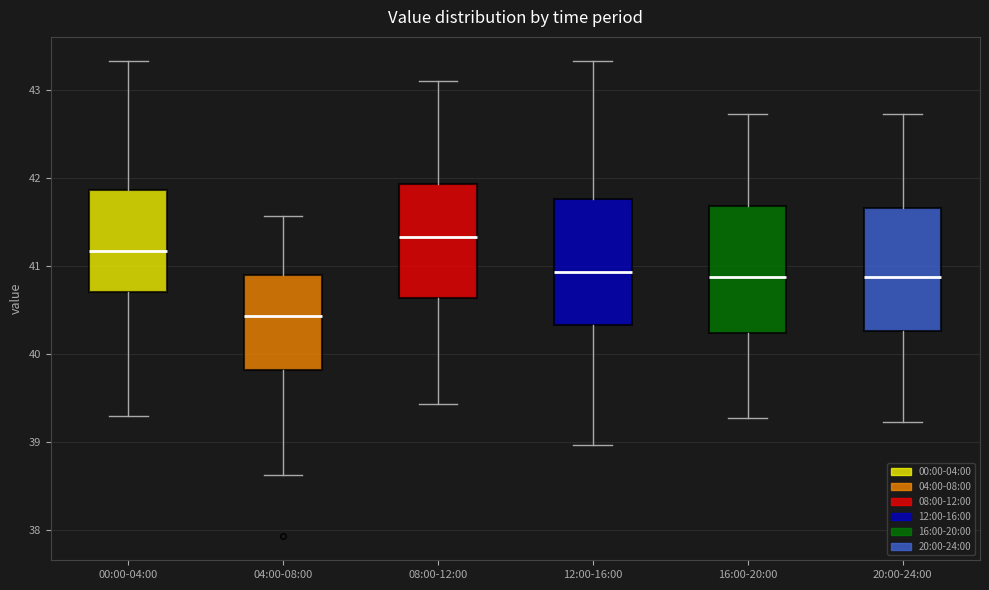

Reading left to right, transcribe this box plot: for each box, give where its median line is, the range the box spans, and where its two whiskers end, as read against the y-axis. The values are not printed on the chart, so give them approximately, as read against the axis.

00:00-04:00: median 41.2, box 40.7 to 41.9, whiskers 39.3 to 43.3
04:00-08:00: median 40.4, box 39.8 to 40.9, whiskers 38.6 to 41.6
08:00-12:00: median 41.3, box 40.6 to 41.9, whiskers 39.4 to 43.1
12:00-16:00: median 40.9, box 40.3 to 41.8, whiskers 39.0 to 43.3
16:00-20:00: median 40.9, box 40.2 to 41.7, whiskers 39.3 to 42.7
20:00-24:00: median 40.9, box 40.3 to 41.7, whiskers 39.2 to 42.7